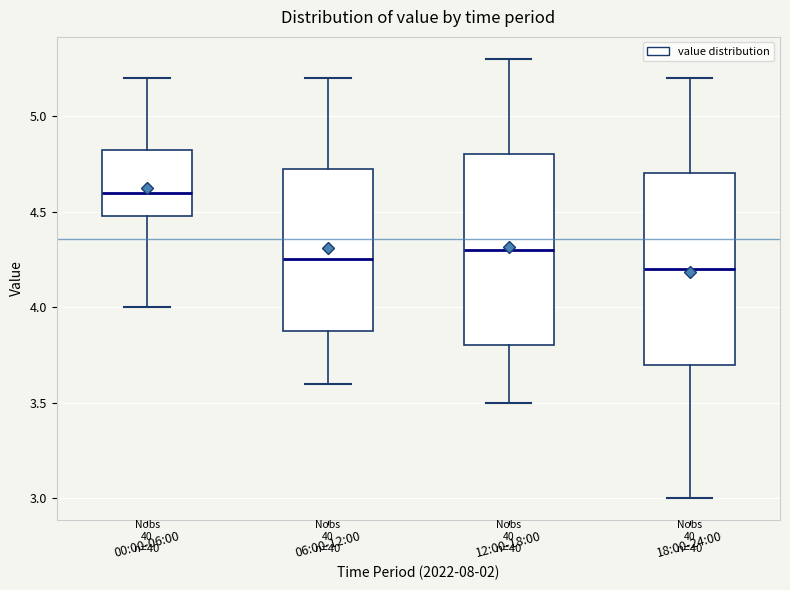

Which box has the highest median line?

00:00-06:00